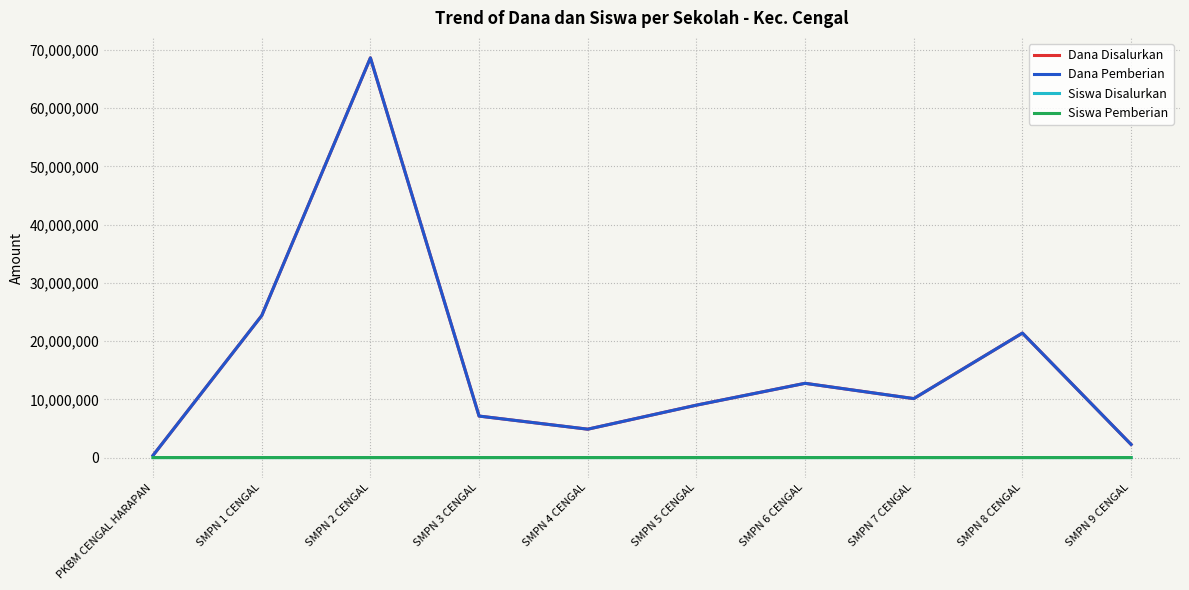

Is this an area chart (filled region under the line)?

No